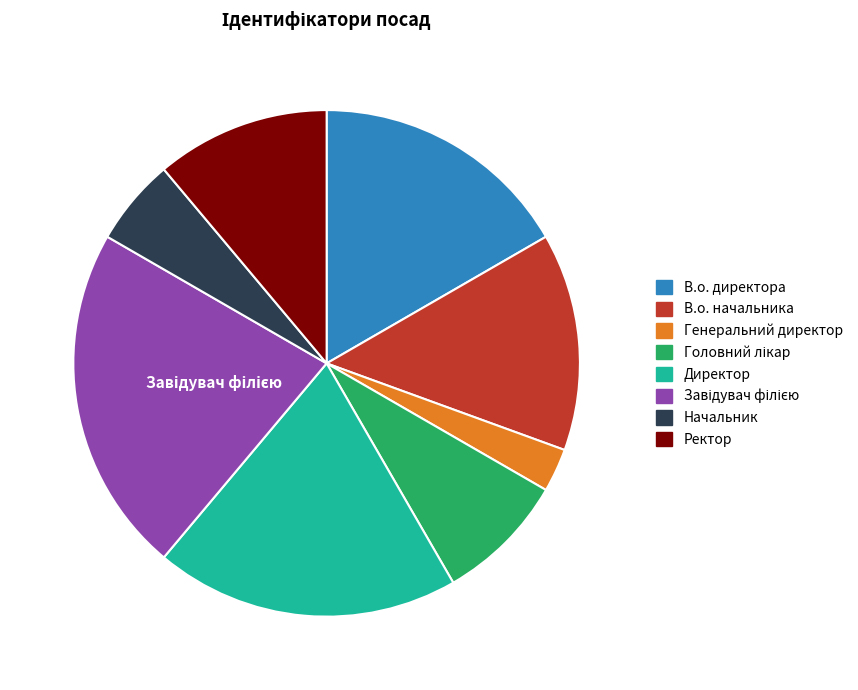

Is it true that Директор is 5% of the pie?

False